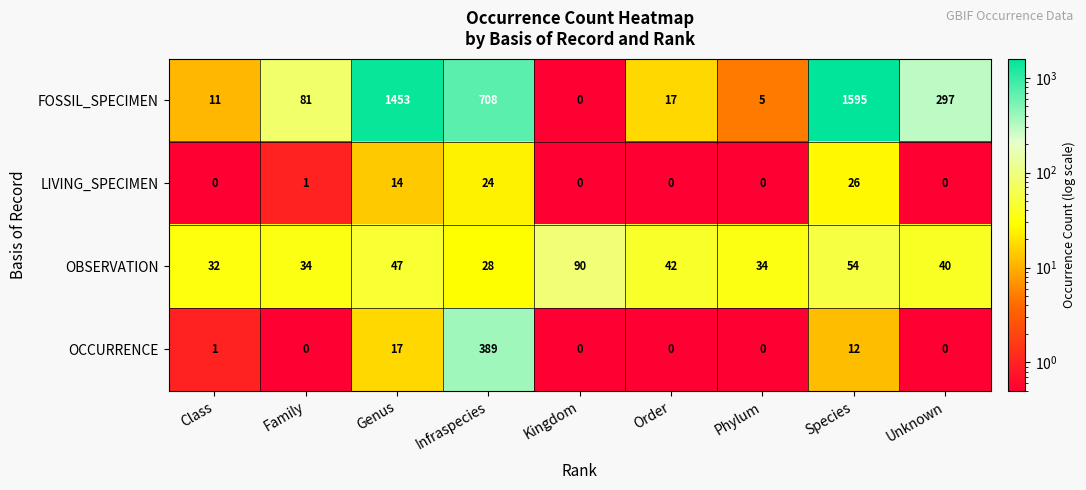

What is the spread (max minus min) of values at Class?

32